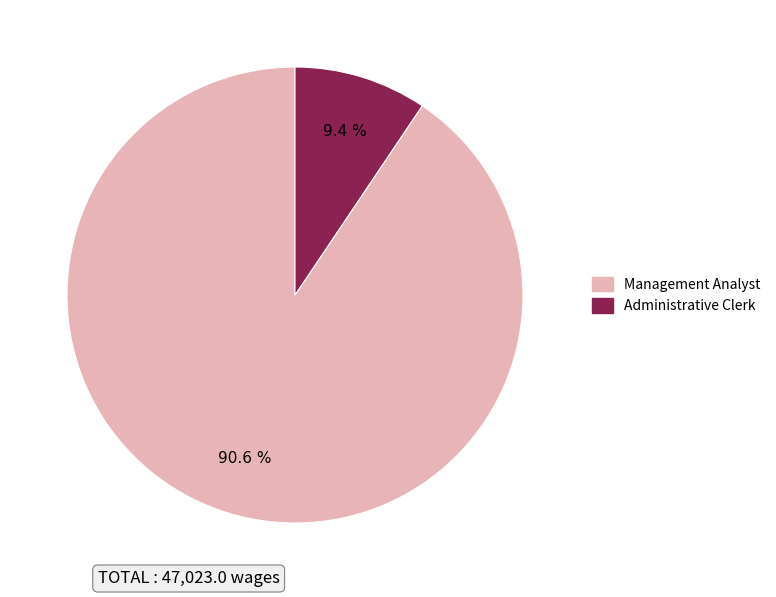

What percentage is the Administrative Clerk slice, to the nearest percent?

9%